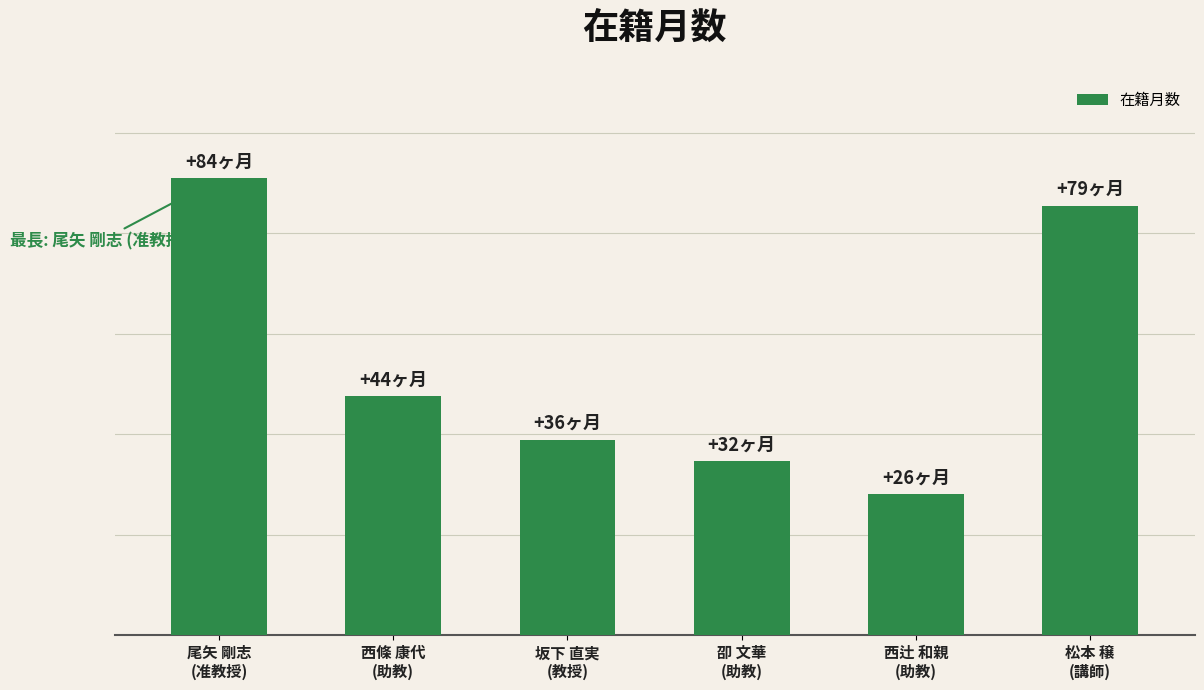

What is the sum of all values?

301